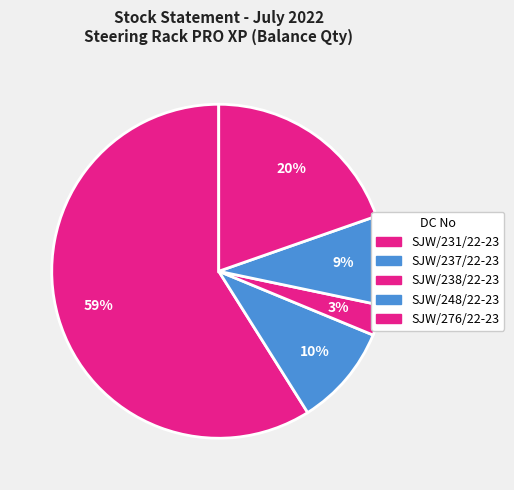

How many slices are in this pie chart?

5